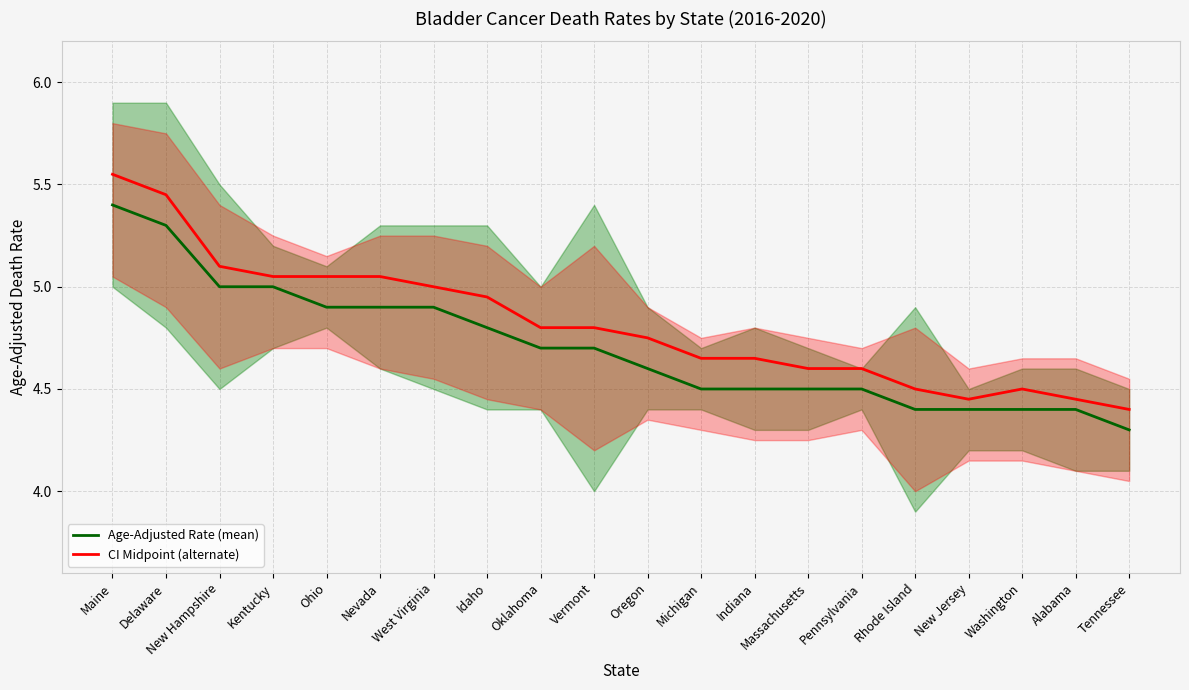

The CI Midpoint (alternate) series shows 4.4 at New Jersey. True or false?

True